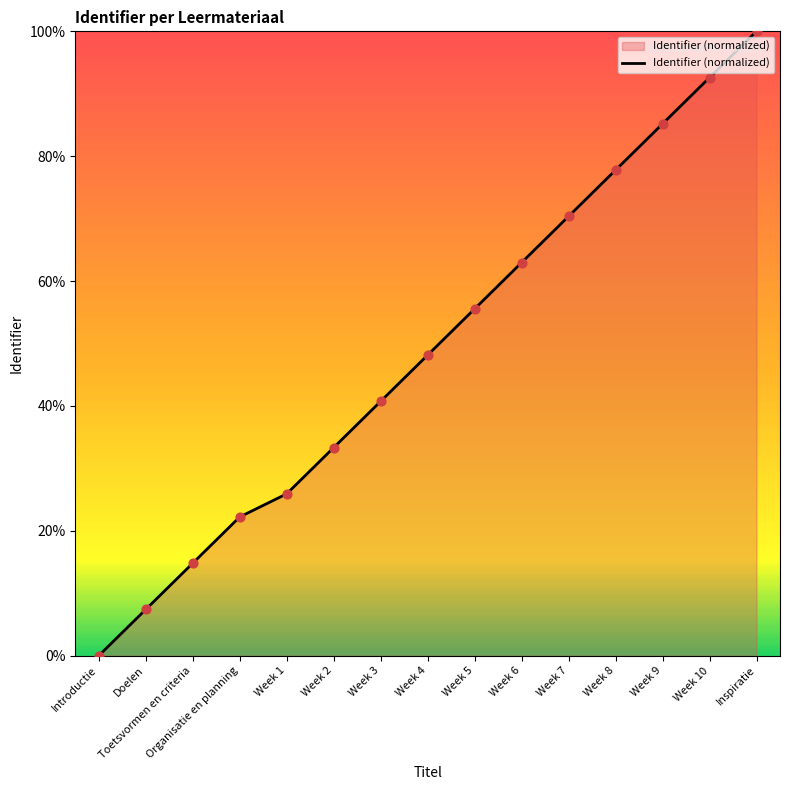

Between Introductie and Week 8, which is larger?

Week 8